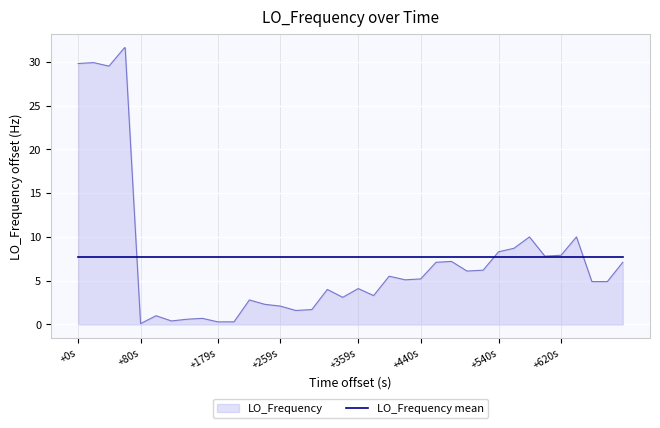

List the series in order of their peak value, highest first.

LO_Frequency, LO_Frequency mean